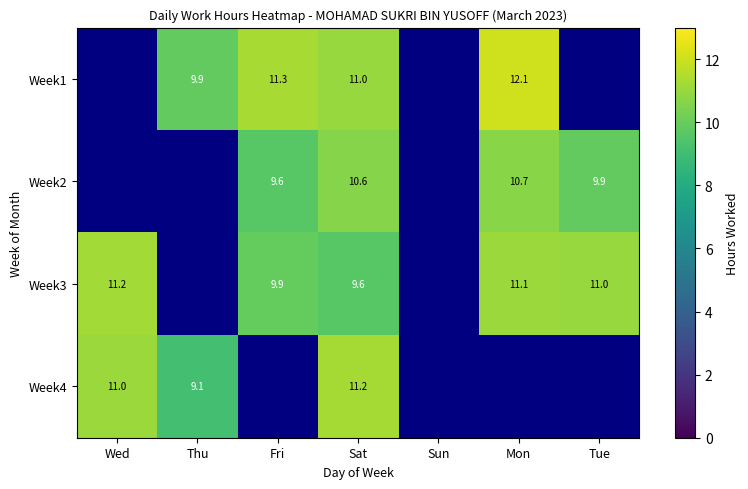

Is the value of Week3 at Wed greater than the value of Week2 at Fri?

Yes